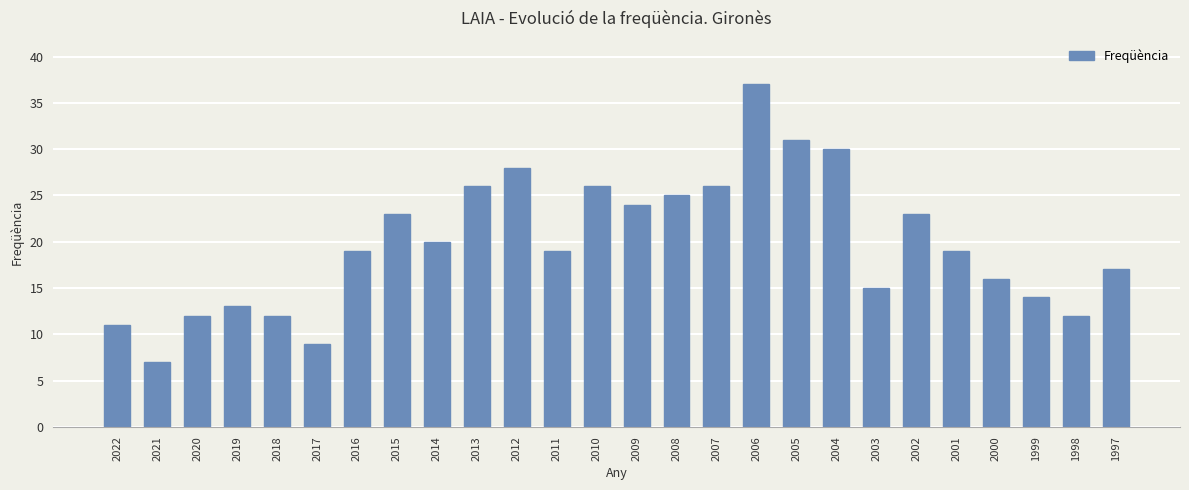

Count the number of categories in the chart.

26